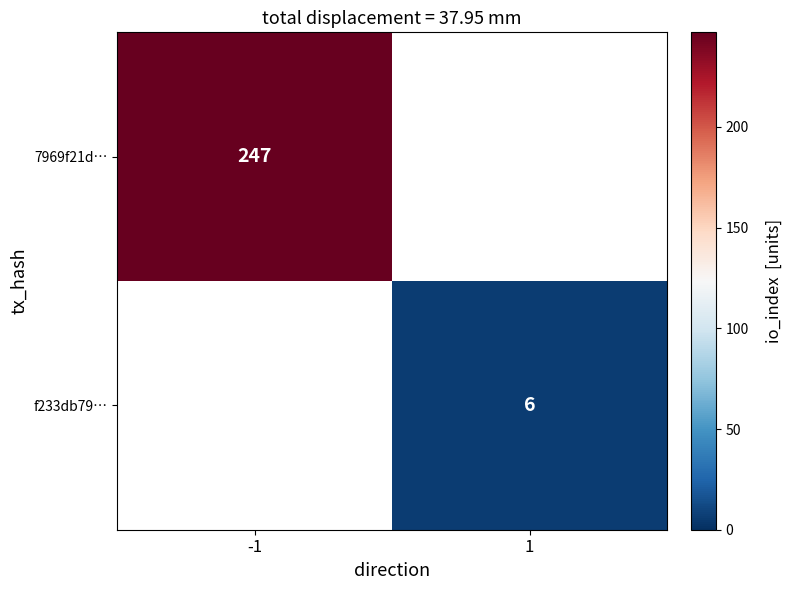

True or false: f233db79… has a value of 6 at 1.

True